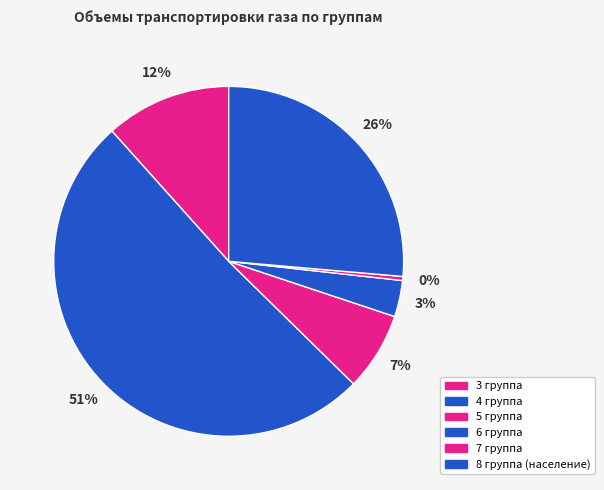

Is 4 группа the majority of the pie?

Yes